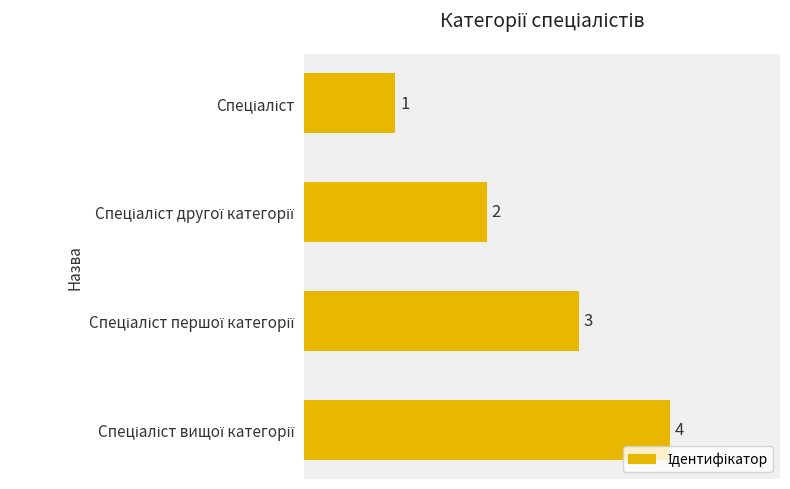

What is the sum of all values?

10